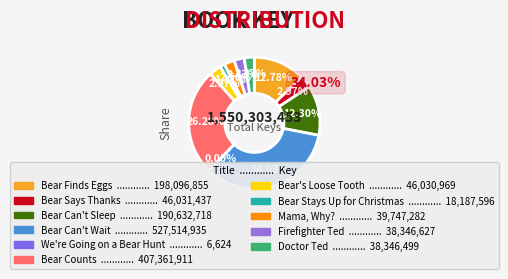

Is Bear Says Thanks the majority of the pie?

No